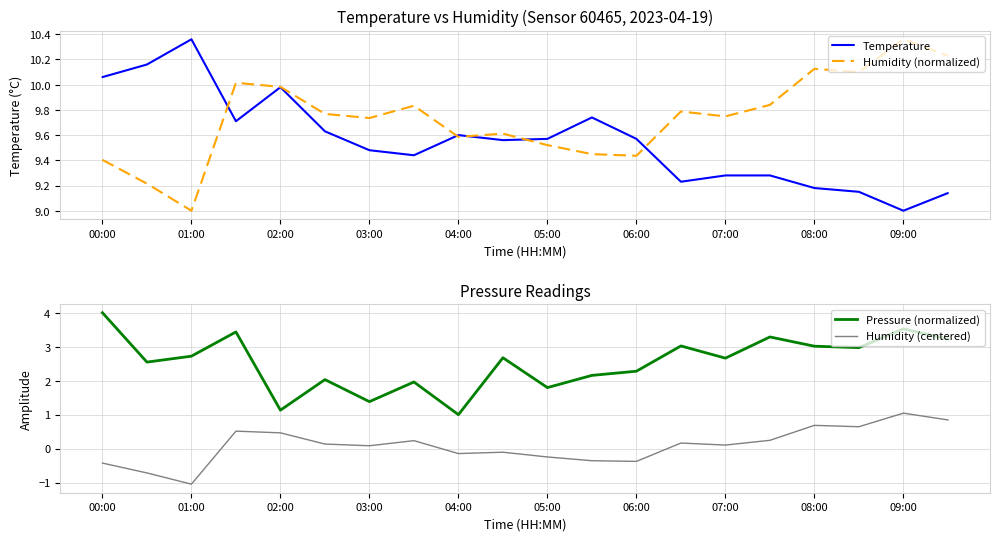

True or false: Humidity (centered) has a value of 1.1 at 08:00.

False